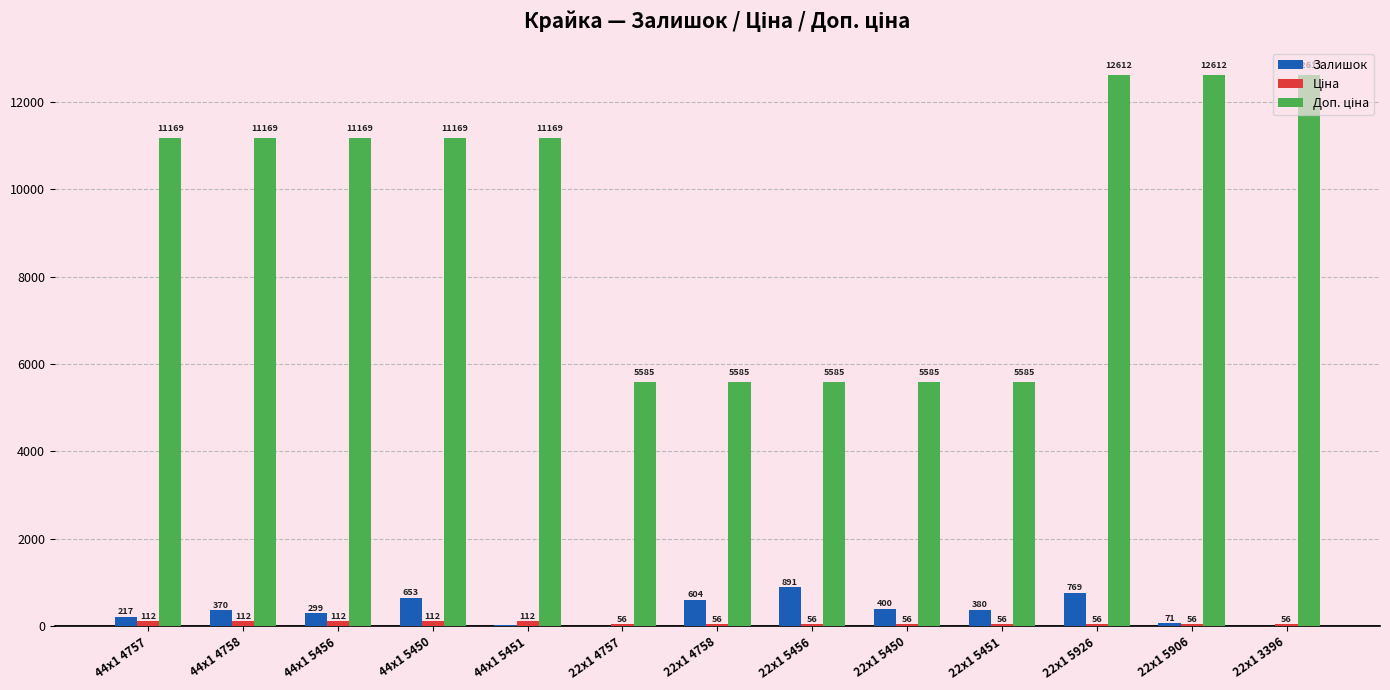

Which series changed the most between 22x1 5450 and 22x1 5451?

Залишок